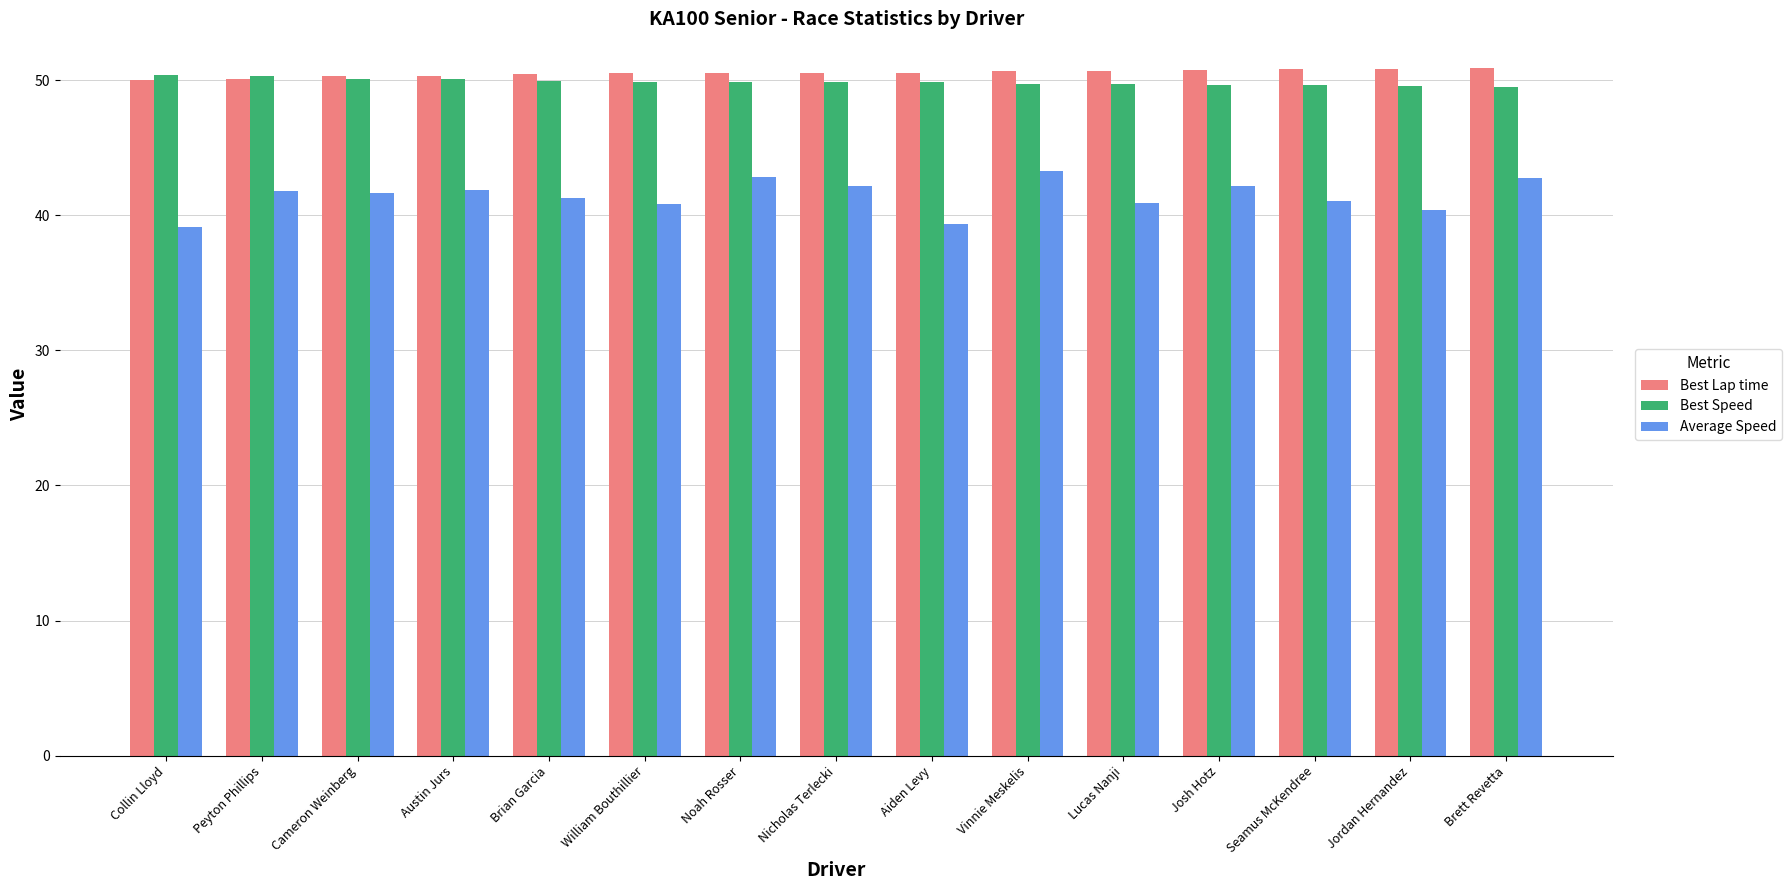

What is the total value across all series at Austin Jurs?

142.2